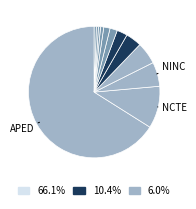

How many segments does this pie chart have?

12